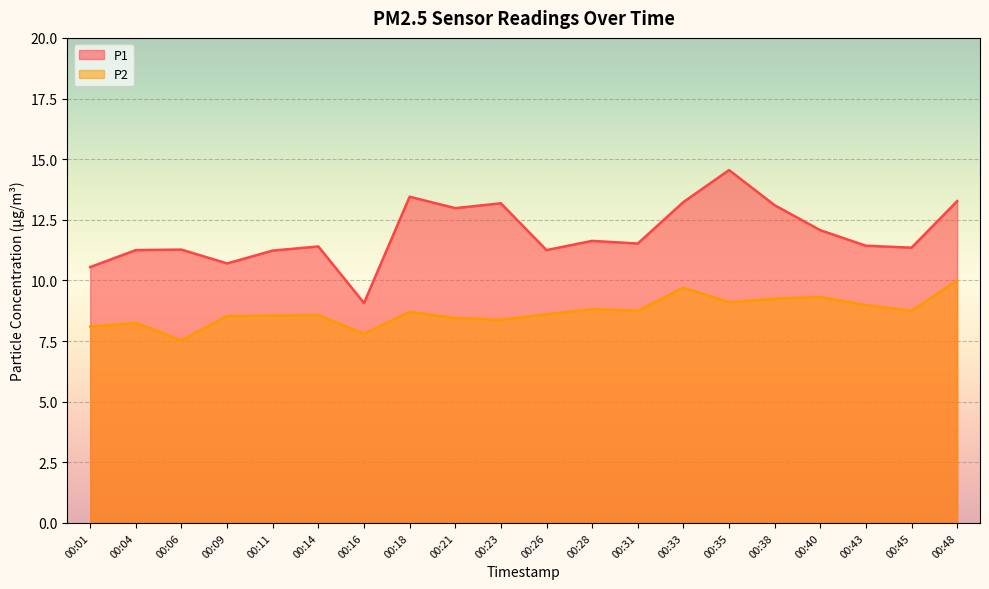

The value of P1 at 00:23 is 13.2. True or false?

True